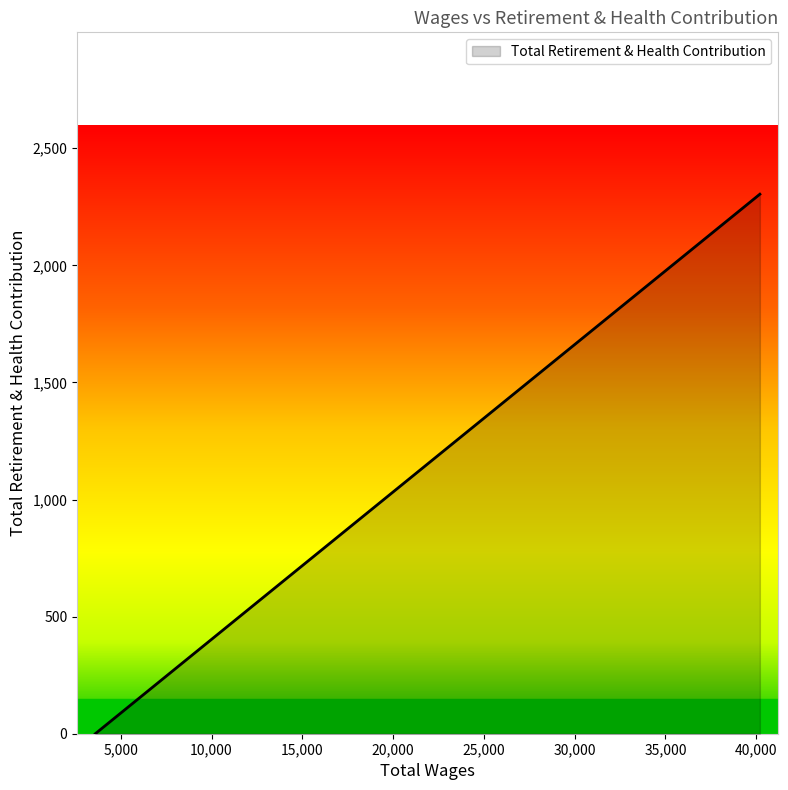

Is it true that the value at 3600.0 is 0?

True